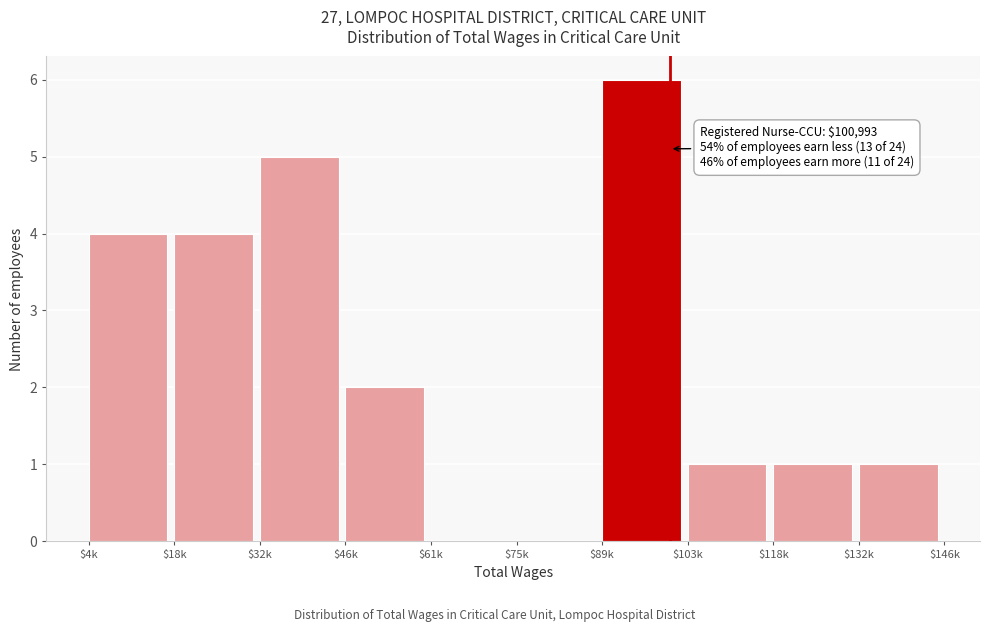

Is it true that the value at $46k is 2?

True